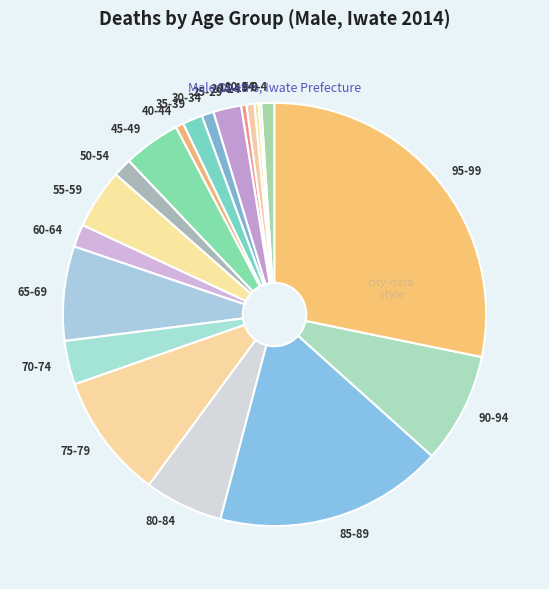

True or false: 80-84 accounts for 1% of the total.

False